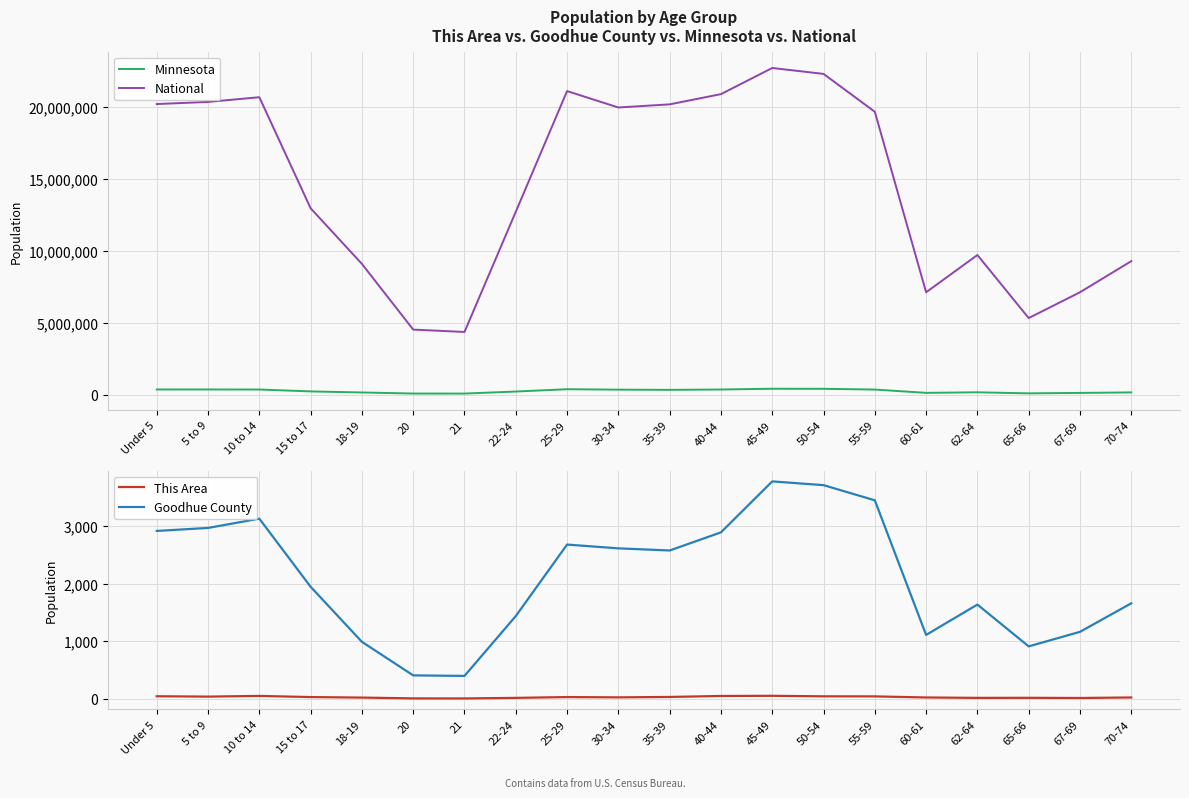

What is the label of the 1st point from the right?

70-74